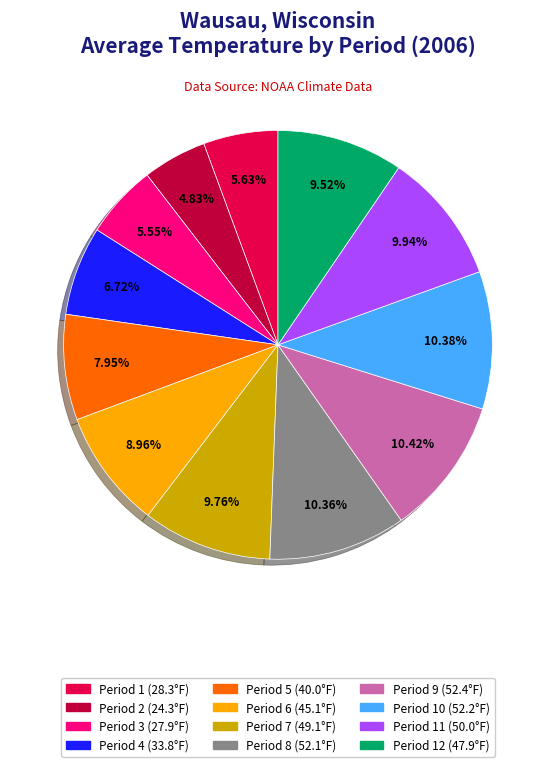

Is there any slice that represents more than half of the pie?

No